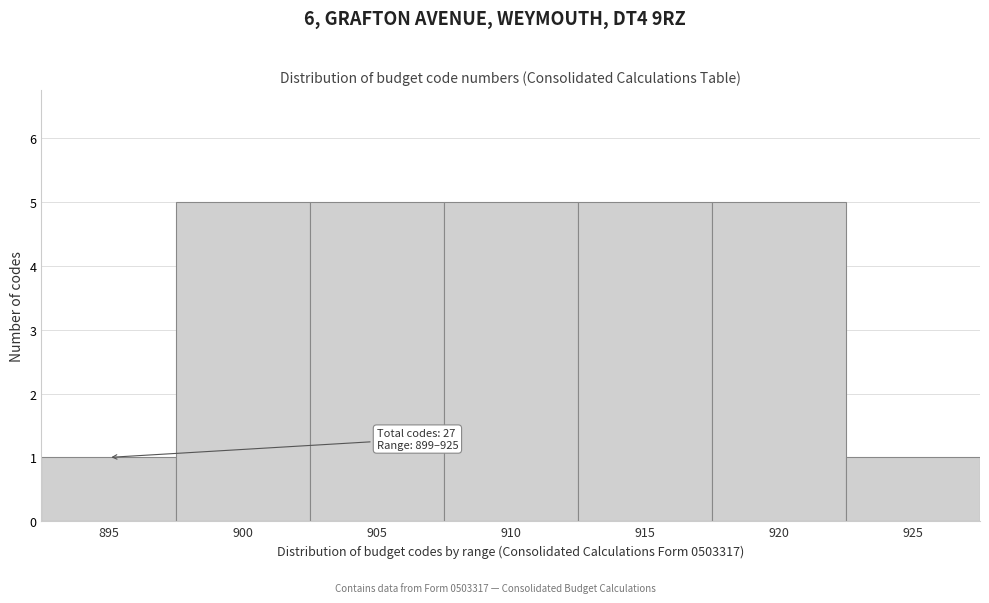

Reading right to left, transcribe all the data shown in this chart.

1	5	5	5	5	5	1